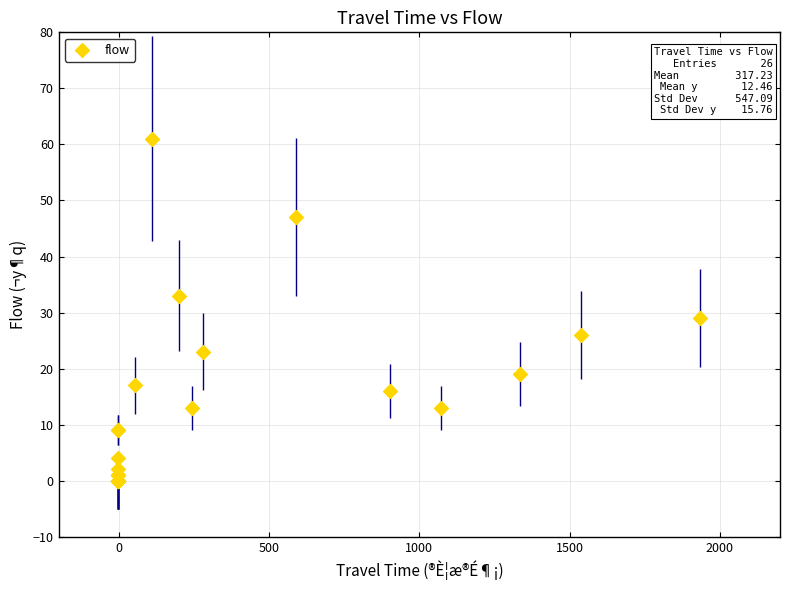

What Y value in the scatter plot is closest to 30?

29